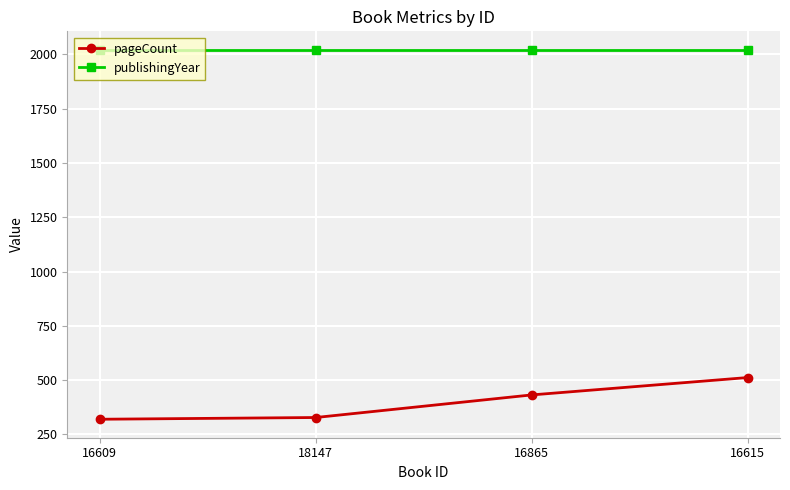

Reading left to right, extract all data points from this chart.

pageCount: 16609=320	18147=328	16865=432	16615=512
publishingYear: 16609=2021	18147=2021	16865=2021	16615=2021